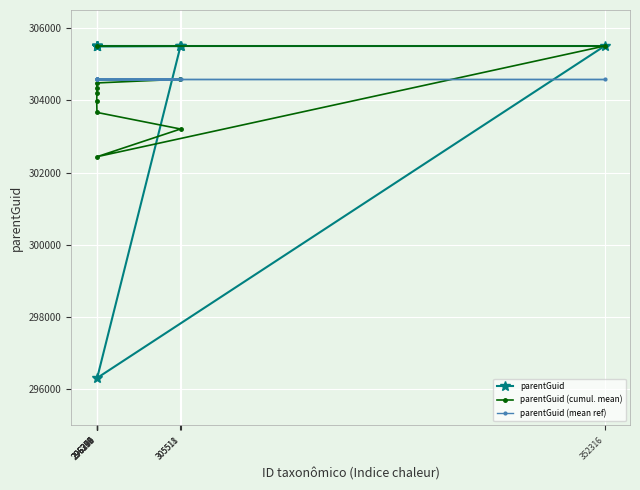

Is it true that parentGuid equals 170164 at 296290?

False